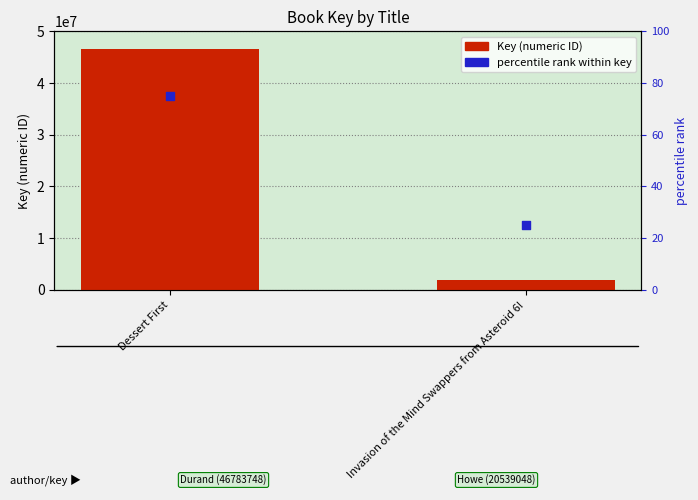

Which series has the largest total across all categories?

Key (ID)